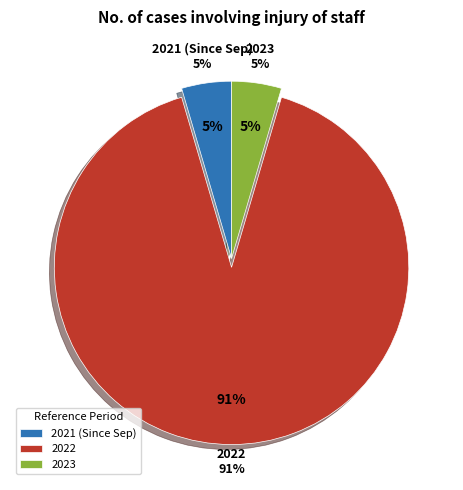

Count the number of slices in the pie.

3